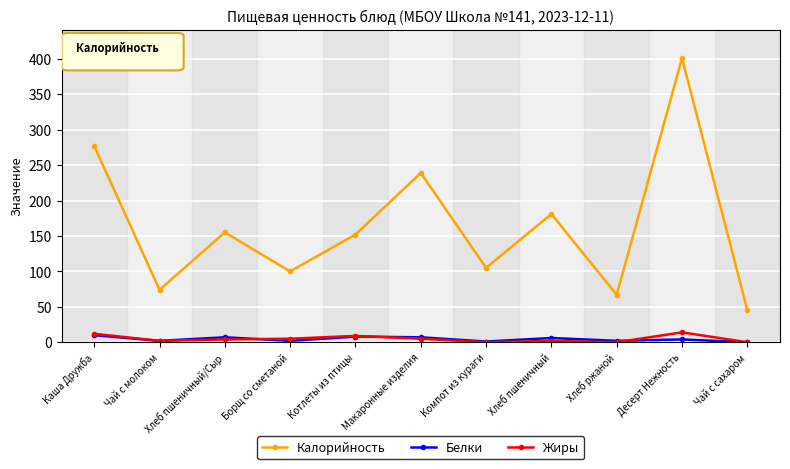

What is the highest value of the Жиры series?

14